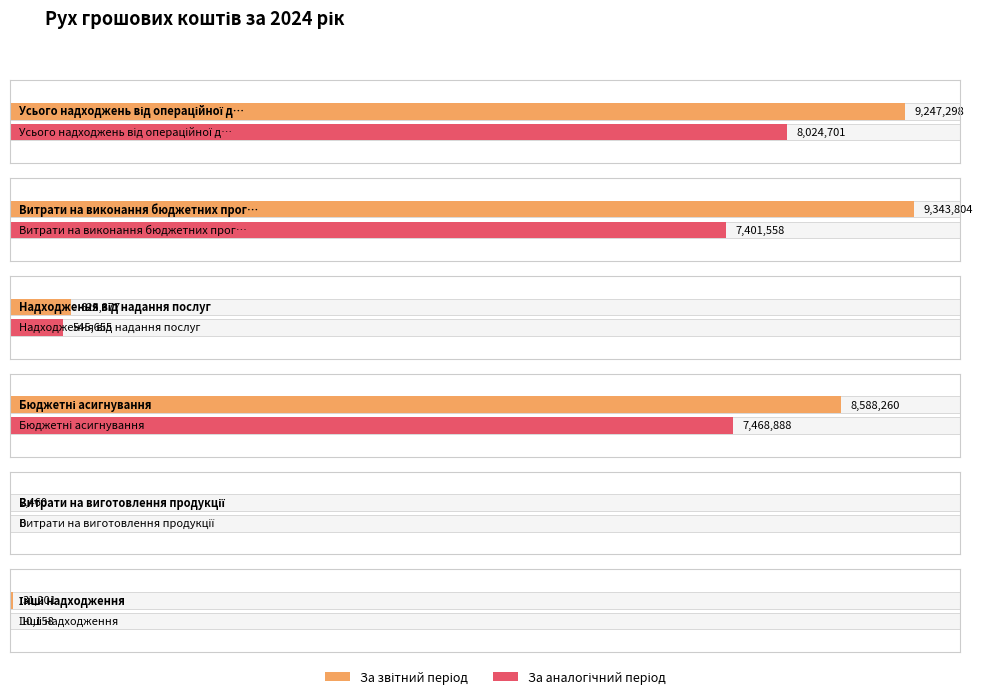

What is the value of the За аналогічний період попереднього року bar at the 4th from the left?

7468888